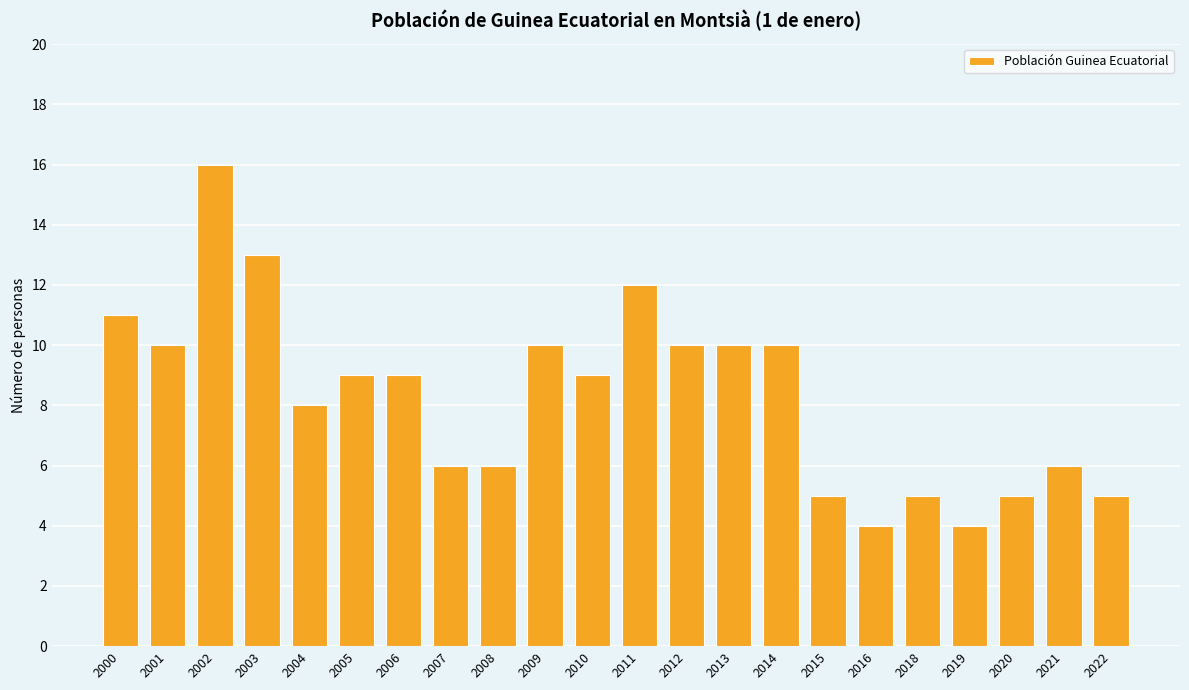

Count the number of categories in the chart.

22